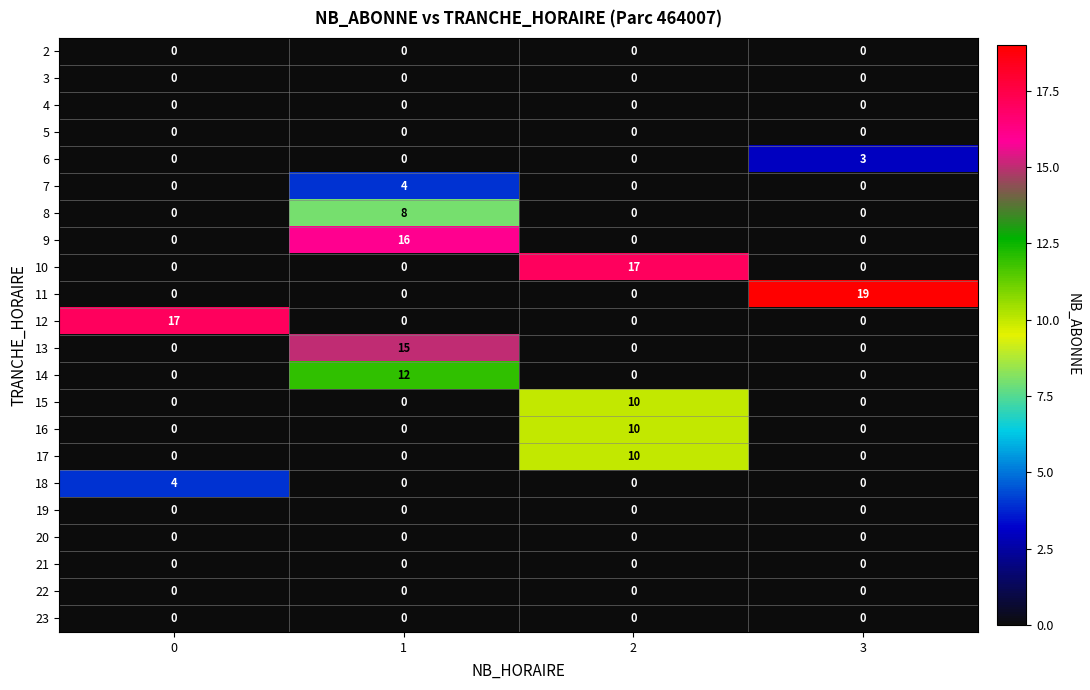

Is it true that 13 equals 0 at 3?

True